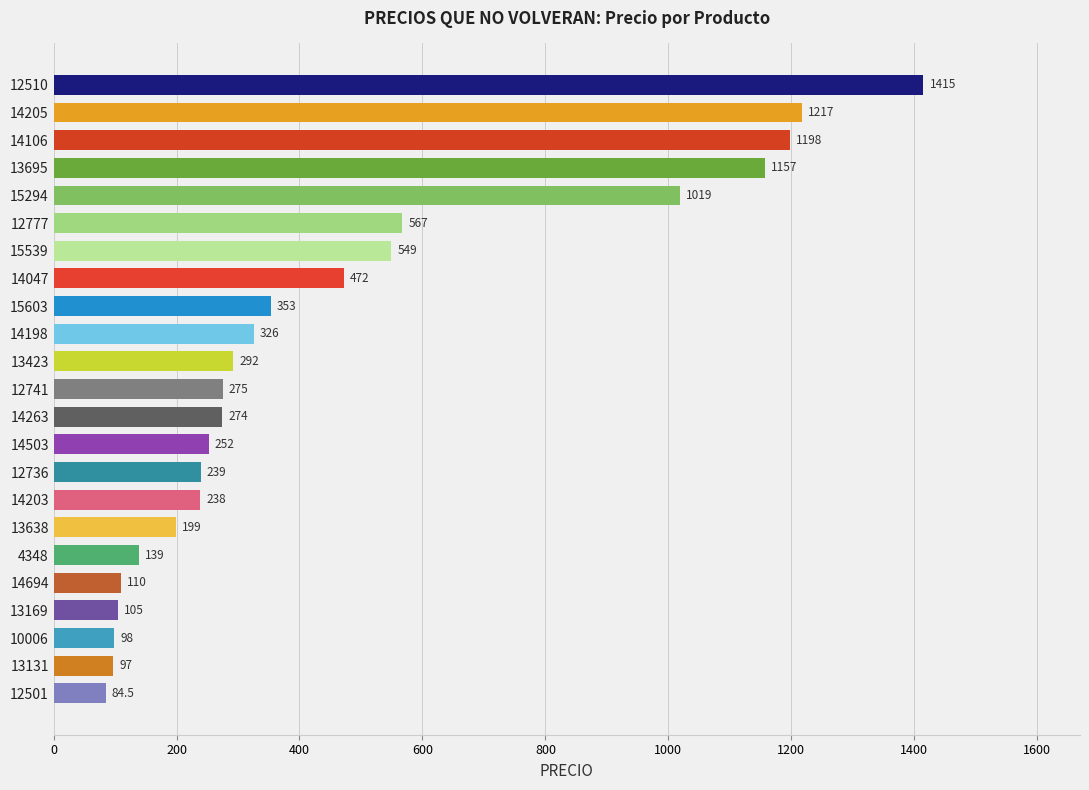

What is the label of the 17th bar from the top?

13638